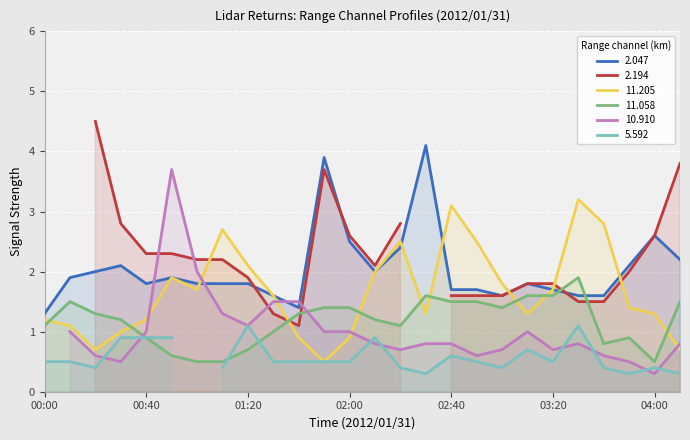

How many intersections are there between 11.058 and 2.047?

2